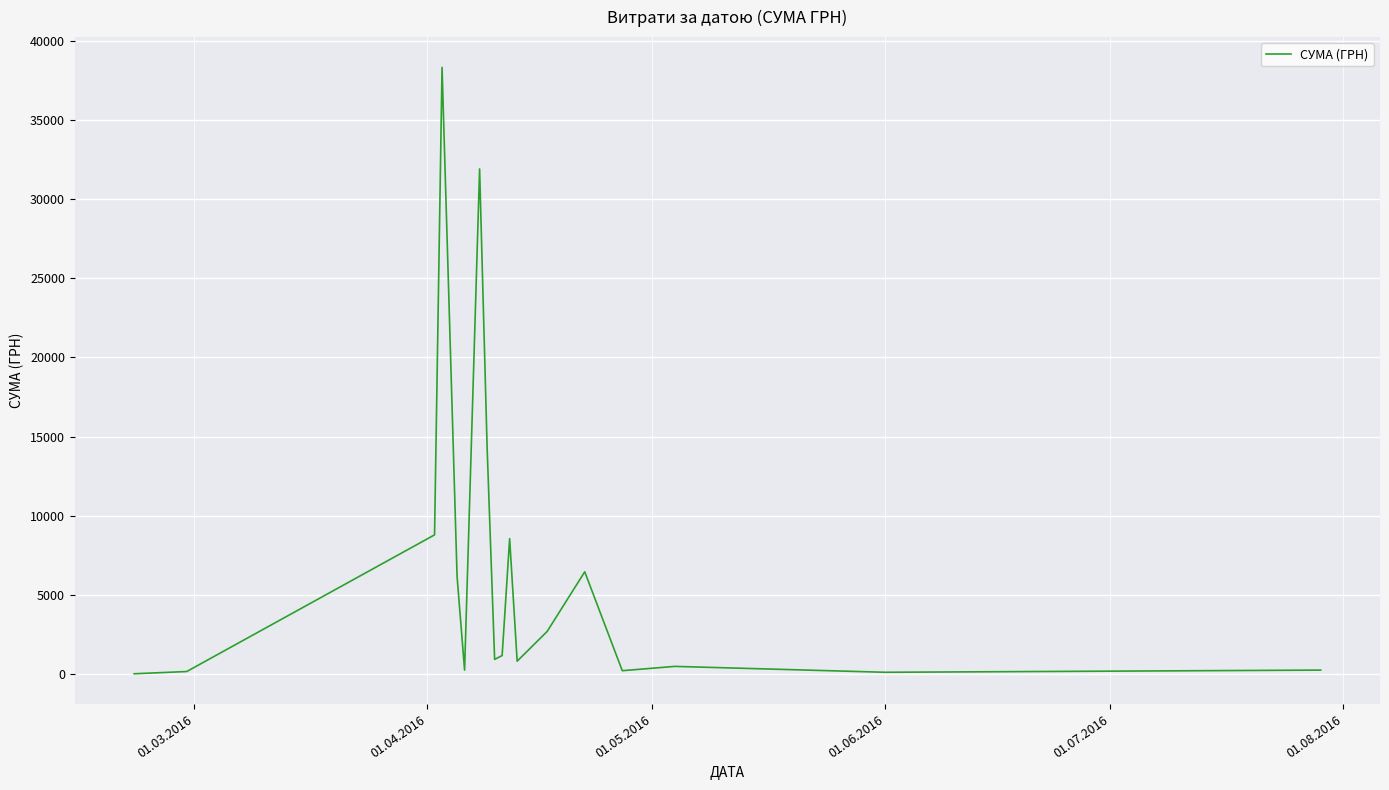

What is the difference between the maximum and minimum values?

38264.5